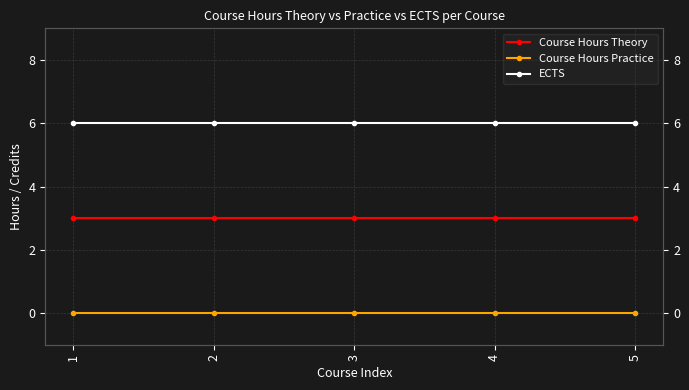

Reading right to left, list all the values displayed in this chart.

Course Hours Theory: 3	3	3	3	3
Course Hours Practice: 0	0	0	0	0
ECTS: 6	6	6	6	6